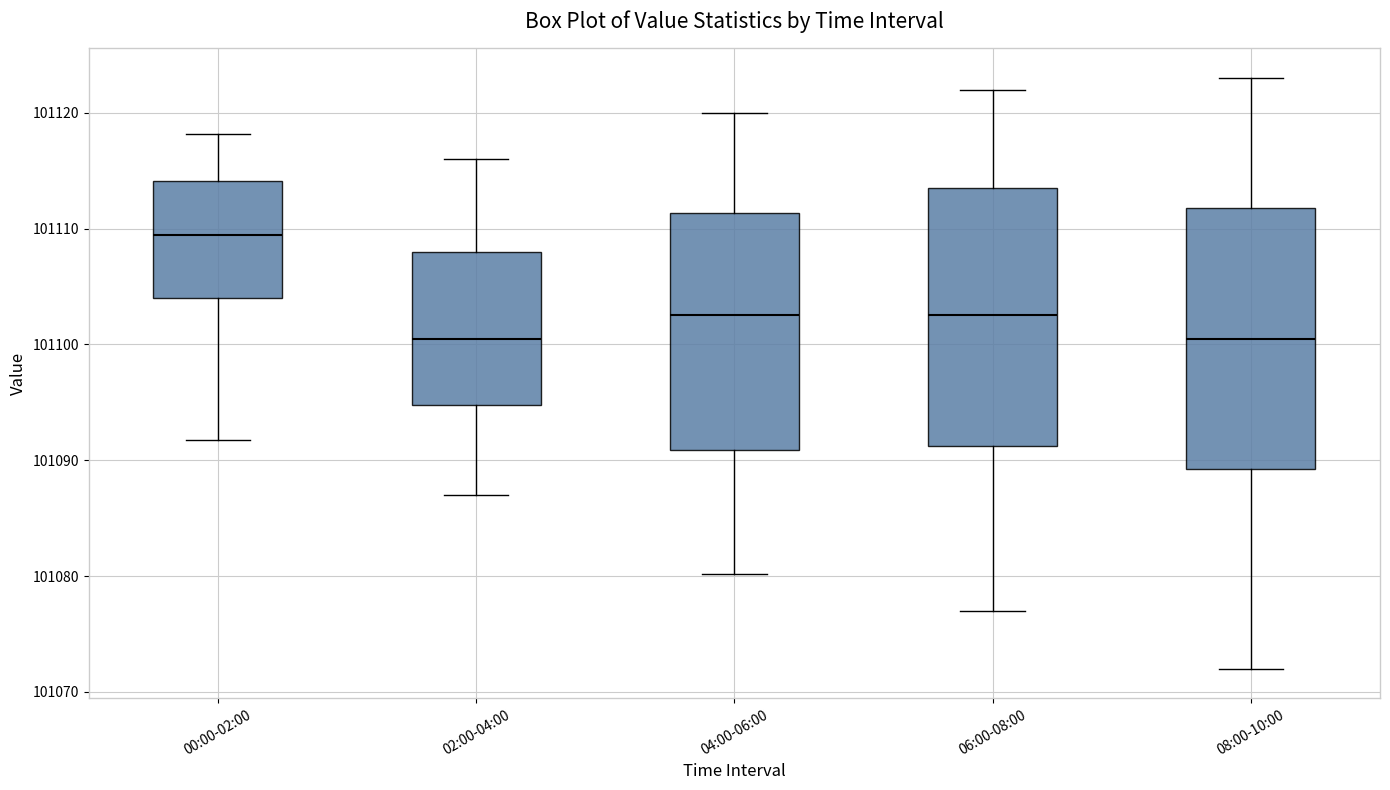

Where is the lower edge of the box for 00:00-02:00 on the y-axis? The values are not printed on the chart, so give them approximately, as read against the axis.

101104